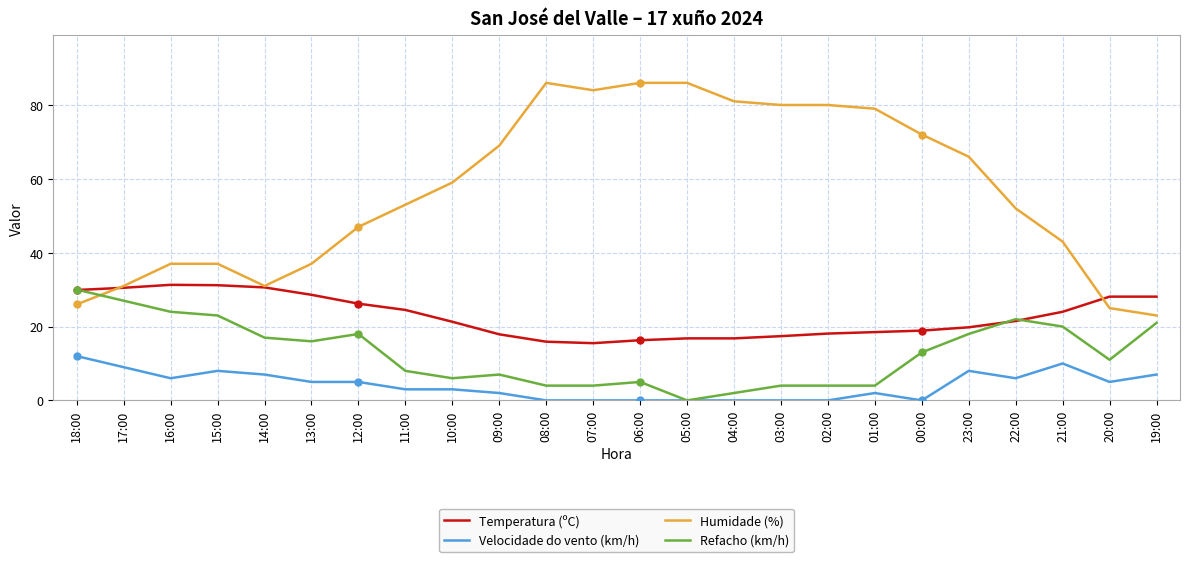

How many distinct data groups are displayed?

4